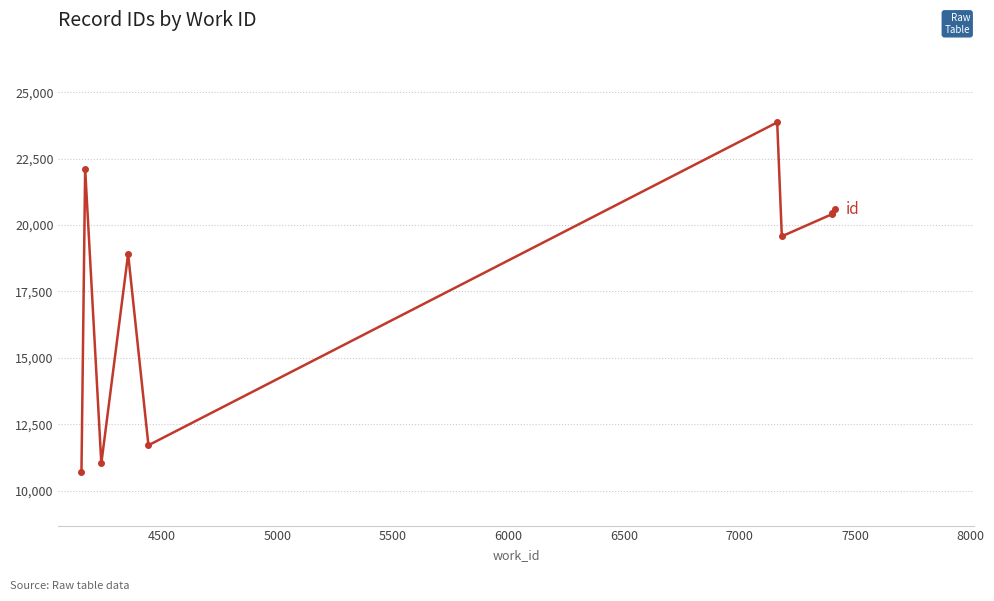

How many values are below 20406?

5